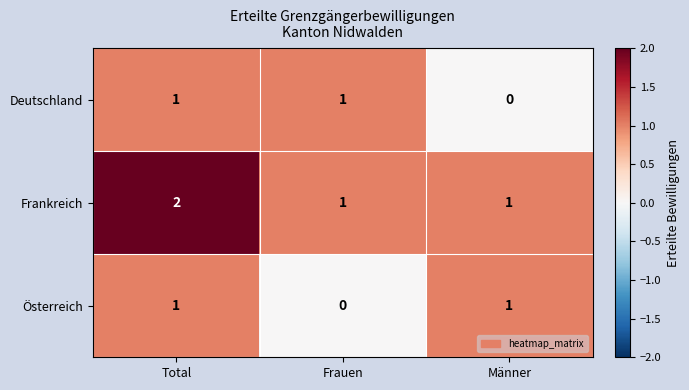

Is the value of Österreich at Frauen greater than the value of Deutschland at Frauen?

No